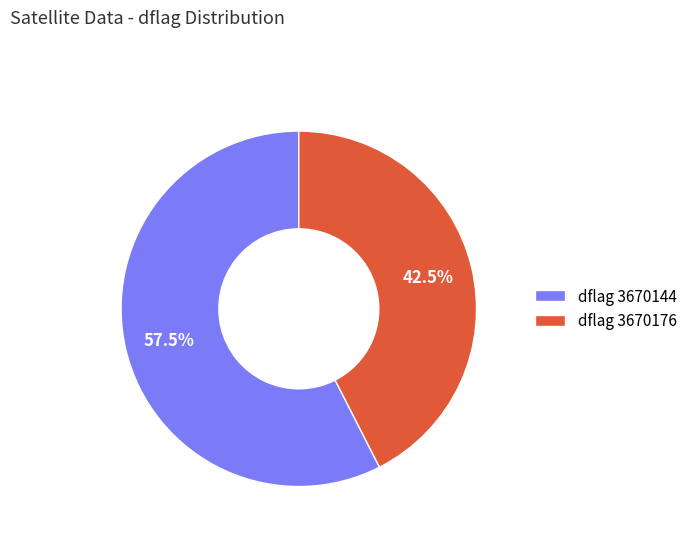

Which has a higher value, dflag 3670176 or dflag 3670144?

dflag 3670144